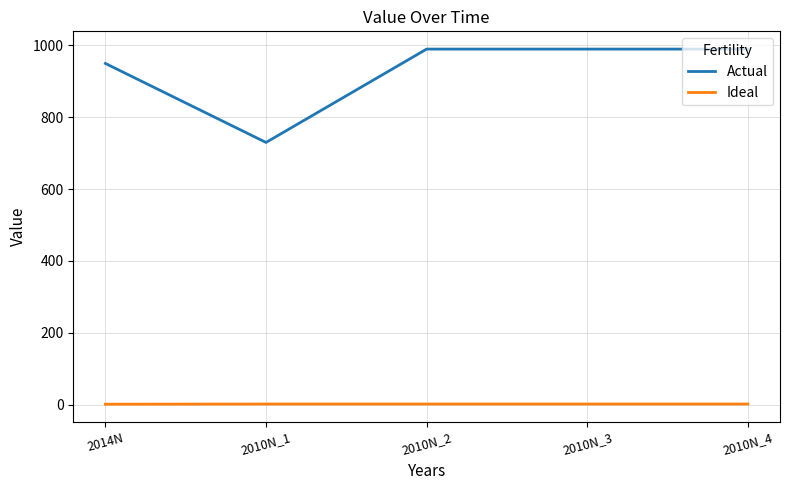

Which series has the largest total across all categories?

Actual